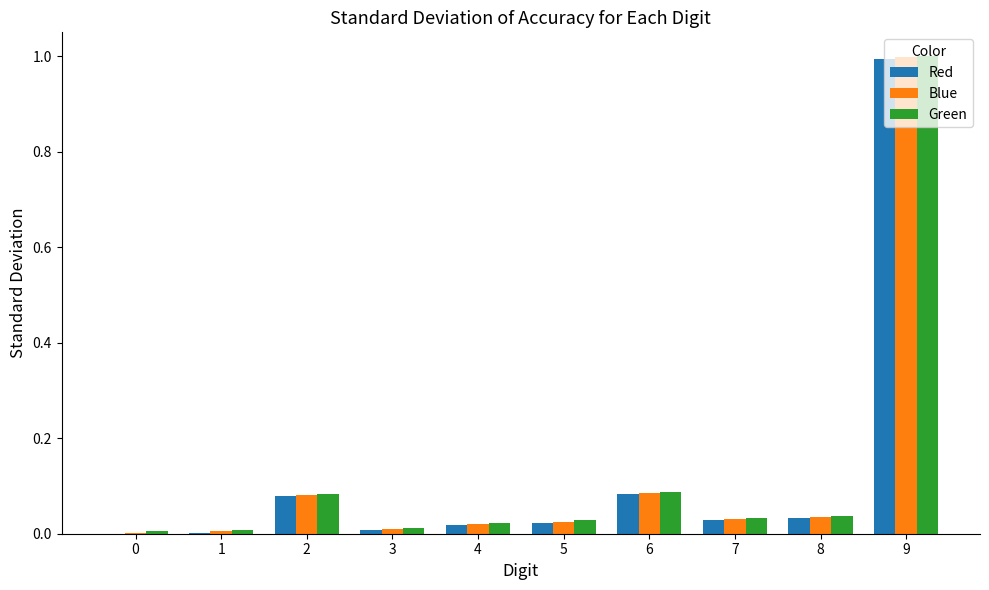

What is the sum of the Red values at 9 and 7?

1.0